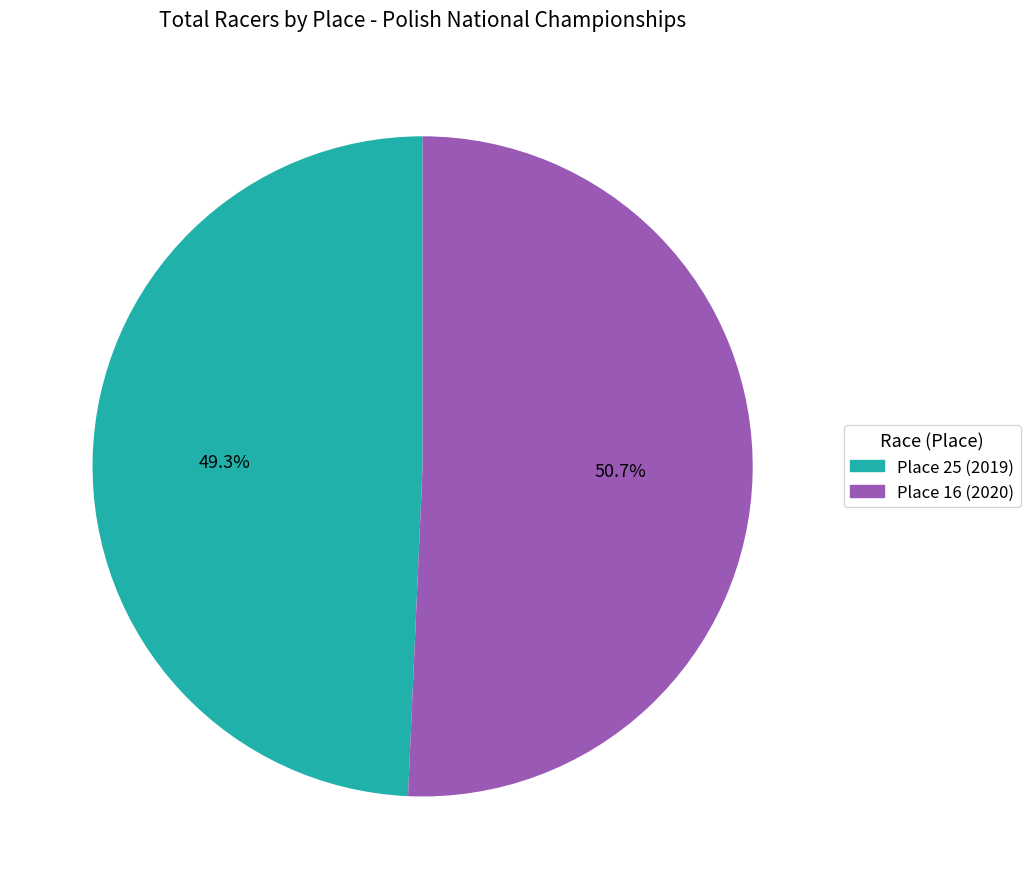

Rank the categories by value from highest to lowest.

Place 16 (2020), Place 25 (2019)